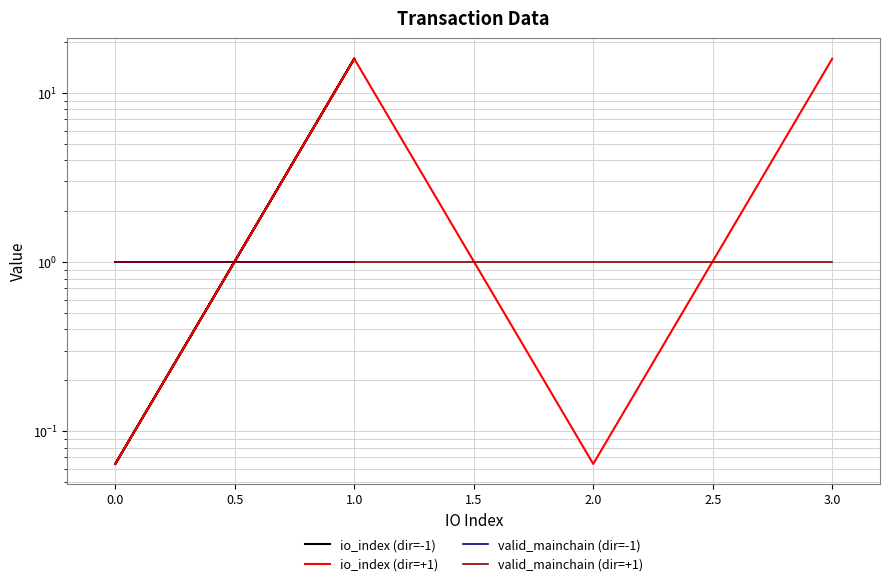

True or false: io_index (dir=+1) has more than 1 interior local peaks.

False